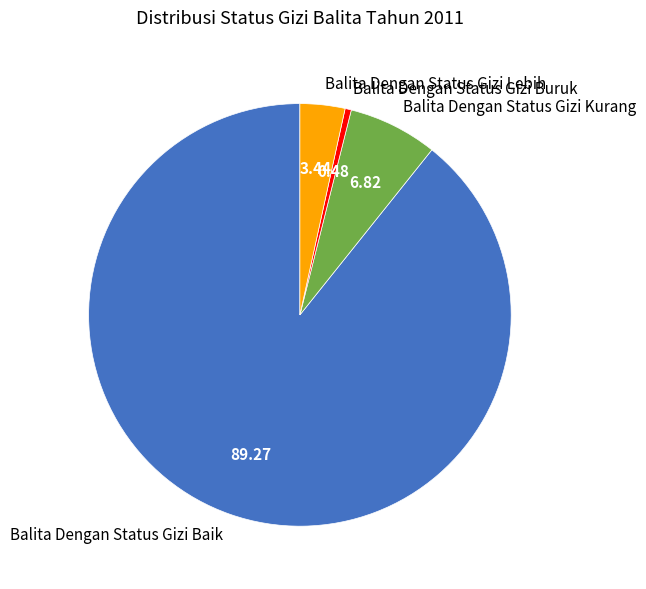

Which slice is the largest?

Balita Dengan Status Gizi Baik